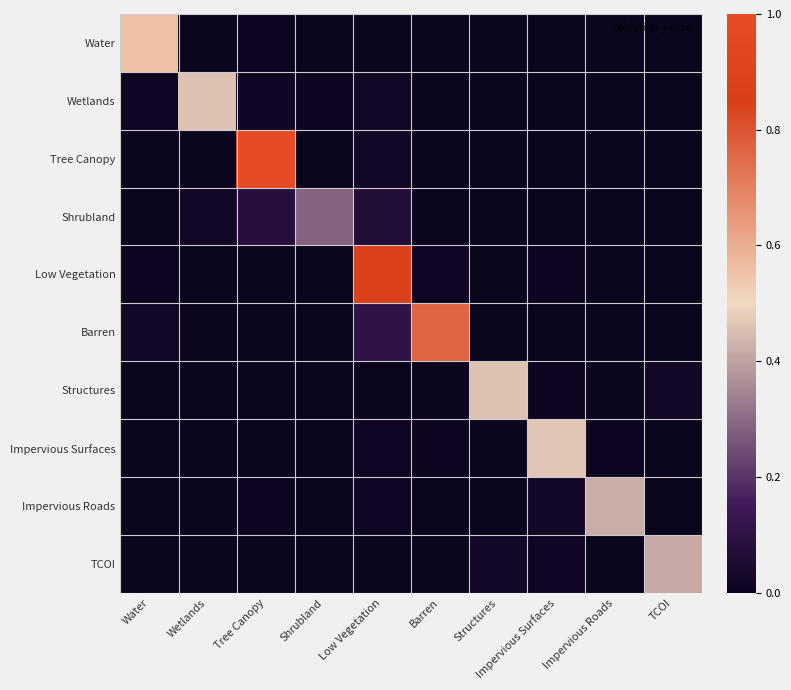

Which series has the widest spread of values?

Tree Canopy